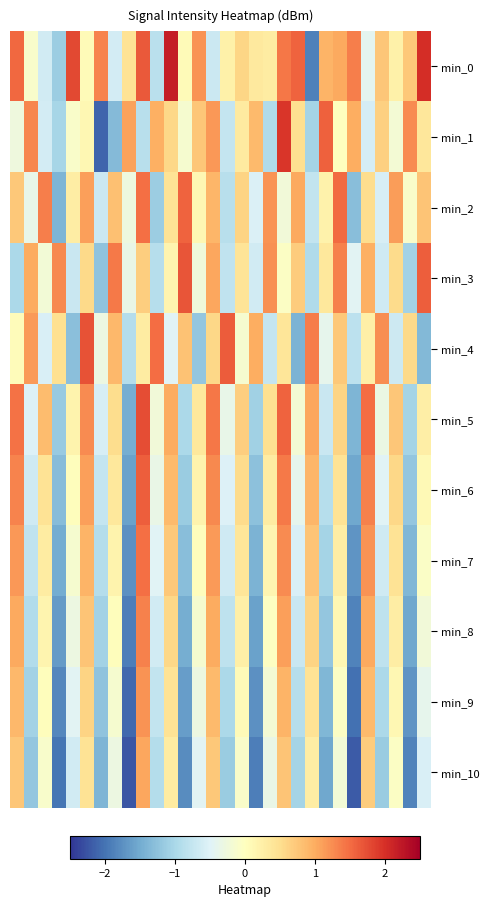

Rank the series by their maximum value, from lowest to highest.

min_10, min_9, min_8, min_7, min_2, min_6, min_3, min_4, min_5, min_1, min_0